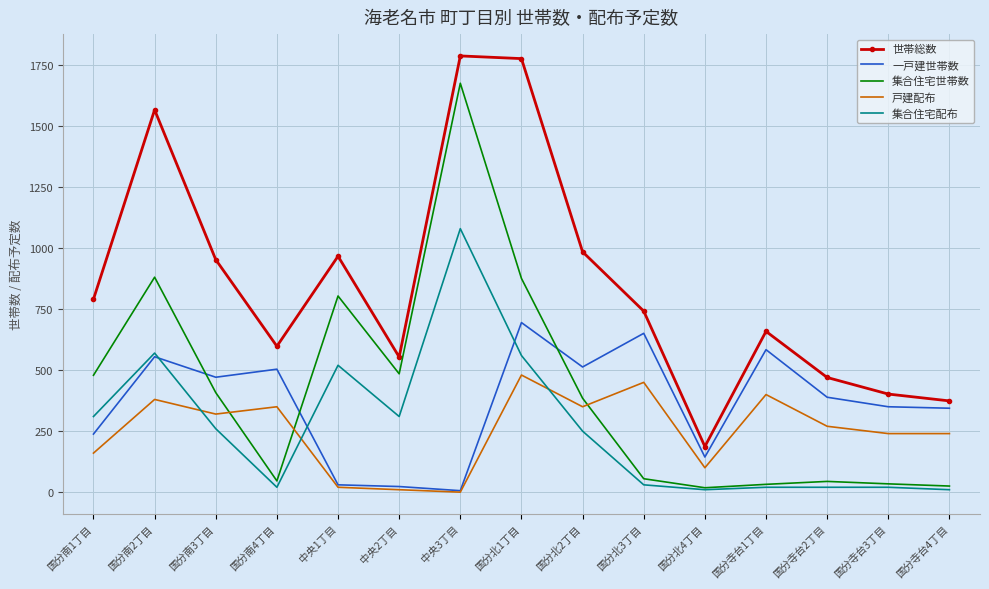

Where is the first local minimum for 集合住宅世帯数?

国分南4丁目